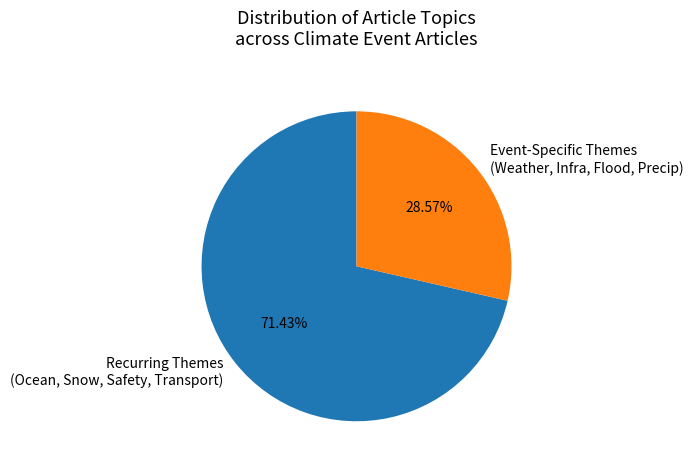

Is the sum of Event-Specific Themes (Weather, Infra, Flood, Precip) and Recurring Themes (Ocean, Snow, Safety, Transport) greater than half?

Yes